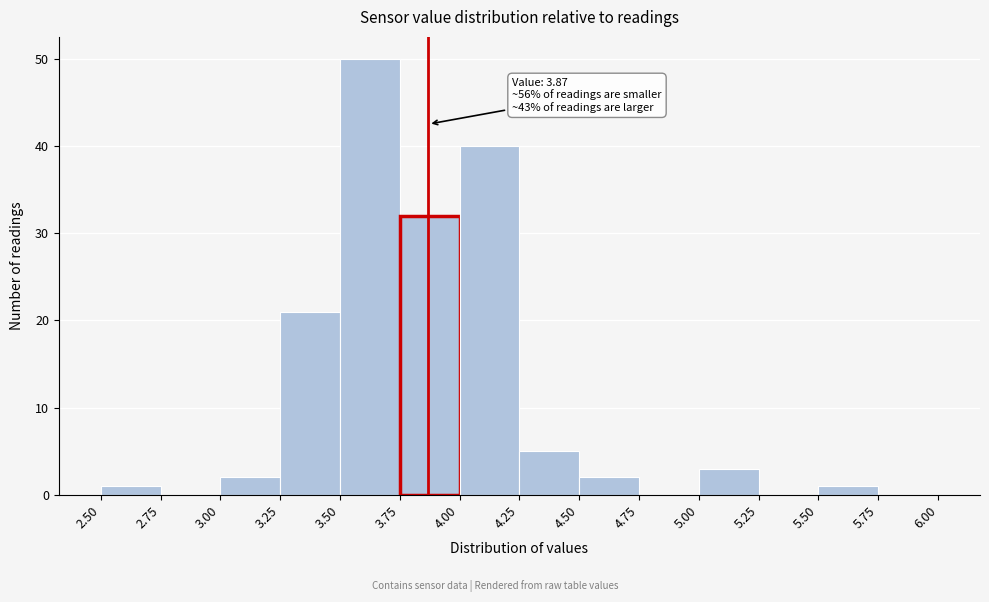

Over which range of the x-axis is the bar tallest?

3.50 to 3.75